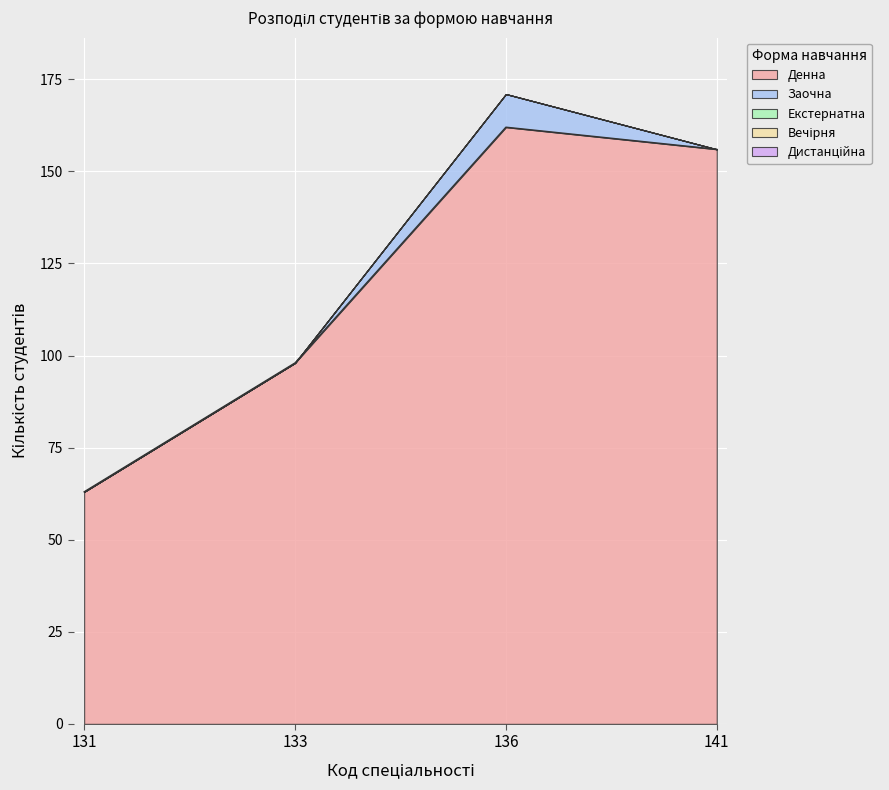

The Заочна series shows 0 at 133. True or false?

True